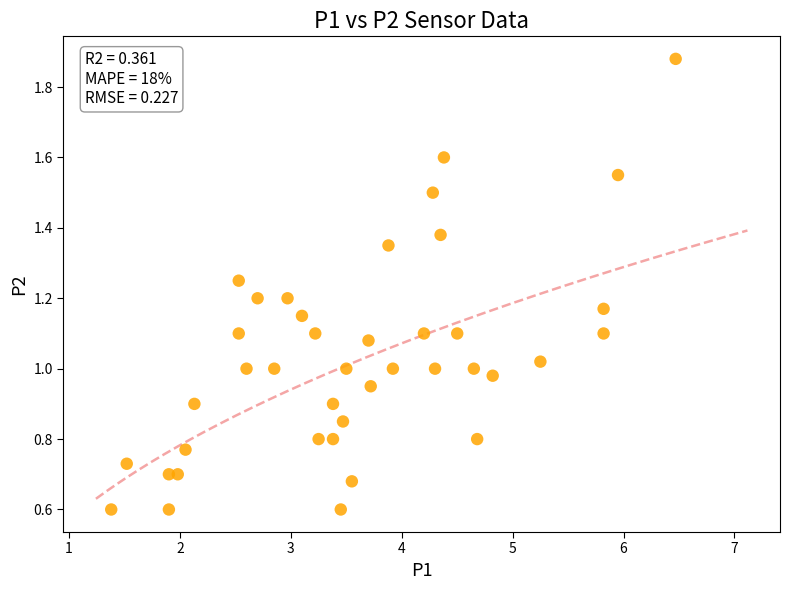

What is the range of Y values (max minus min)?

1.3